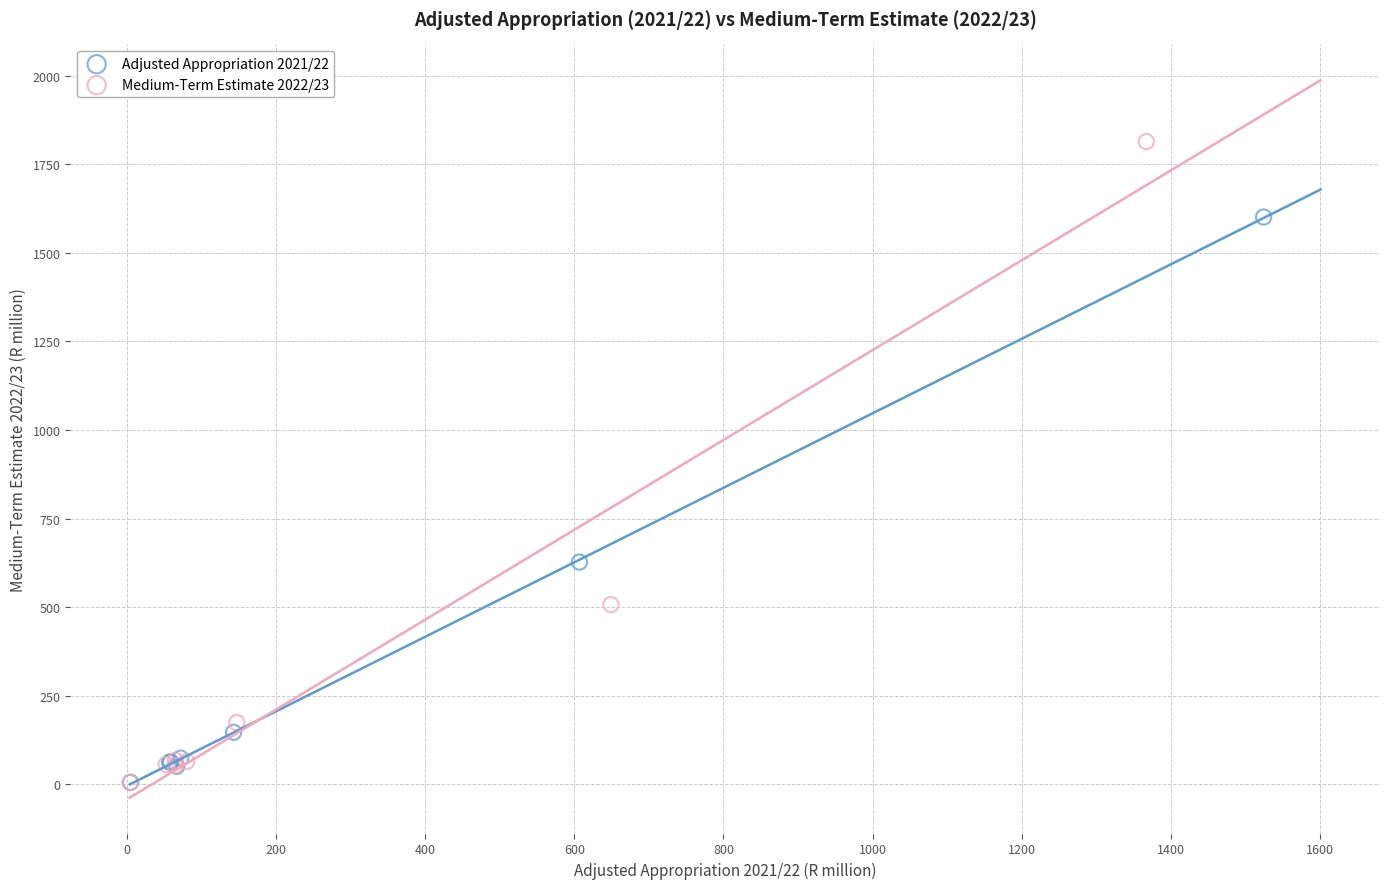

Which series has the largest Y range (max minus min)?

Medium-Term Estimate 2022/23